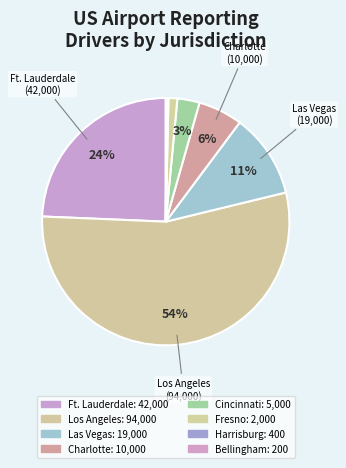

Count the number of slices in the pie.

8